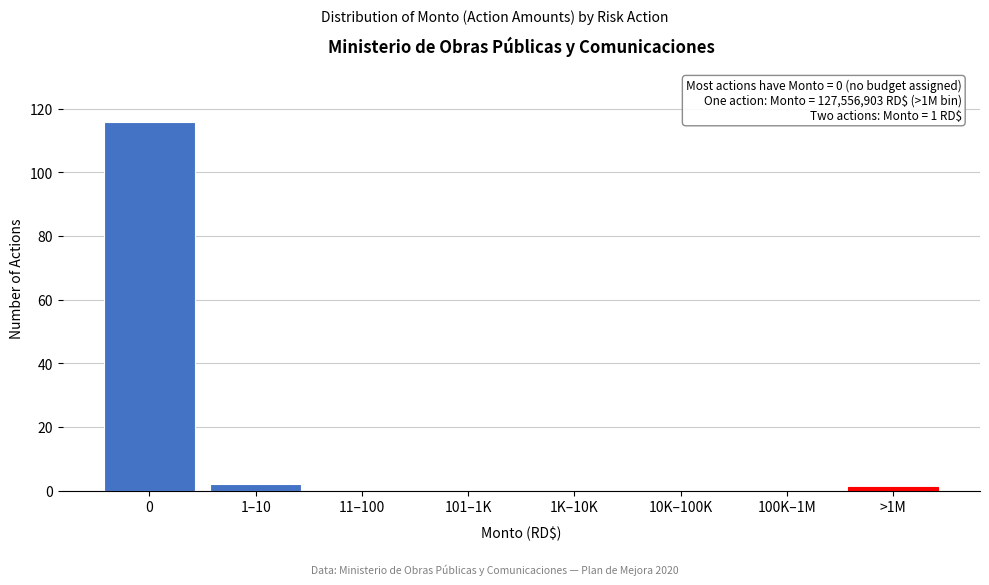

Reading right to left, list all the values displayed in this chart.

>1M=1	100K–1M=0	10K–100K=0	1K–10K=0	101–1K=0	11–100=0	1–10=2	0=116